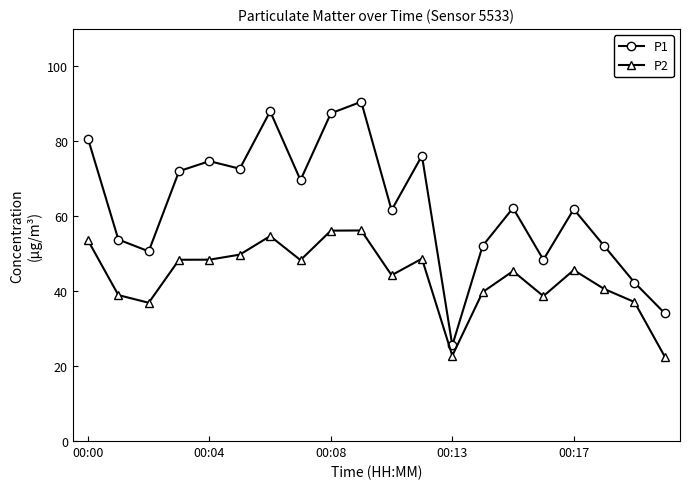

True or false: P2 and P1 intersect in this chart.

False